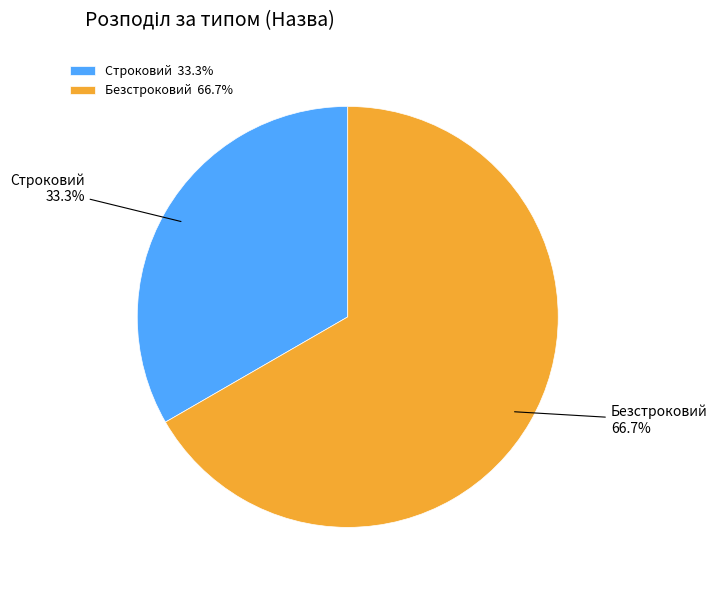

Between Строковий and Безстроковий, which is larger?

Безстроковий